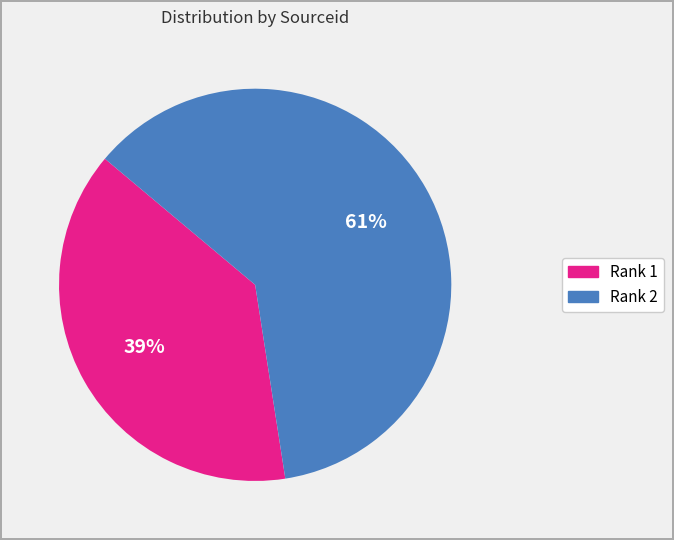

Does any single category account for the majority?

Yes